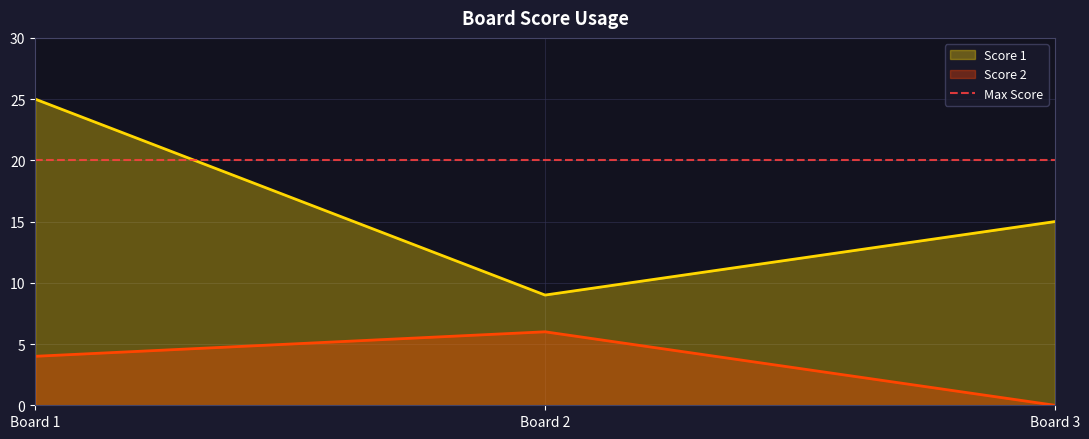

What is the difference between the maximum and minimum values in the Score 1 series?

16